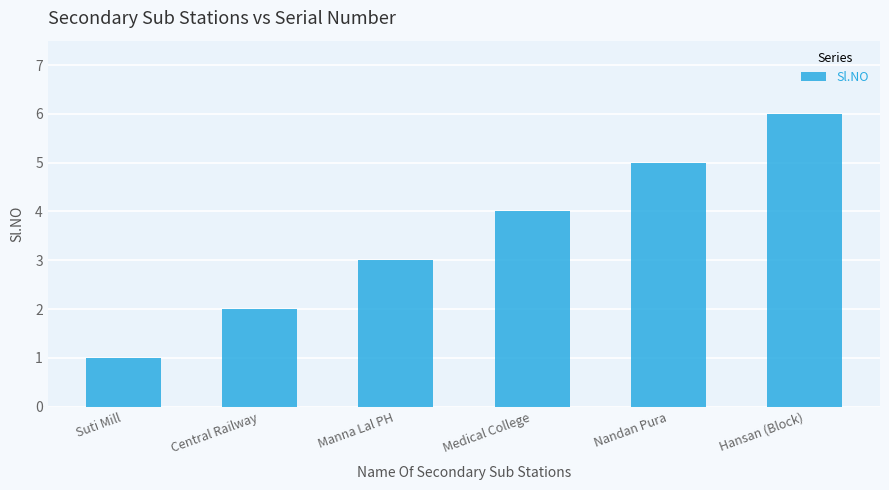

List the labels in order of value, smallest first.

Suti Mill, Central Railway, Manna Lal PH, Medical College, Nandan Pura, Hansan (Block)